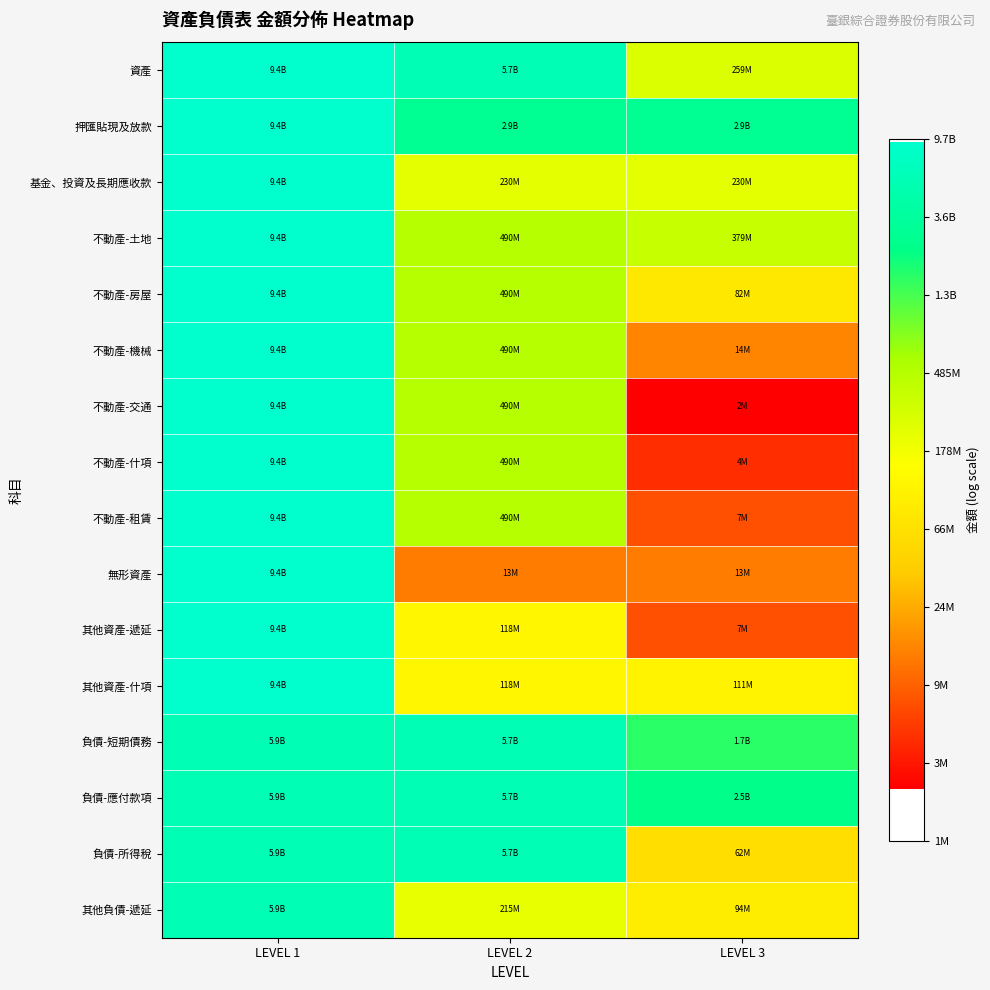

What is the total value across all series at LEVEL 3?

290.4